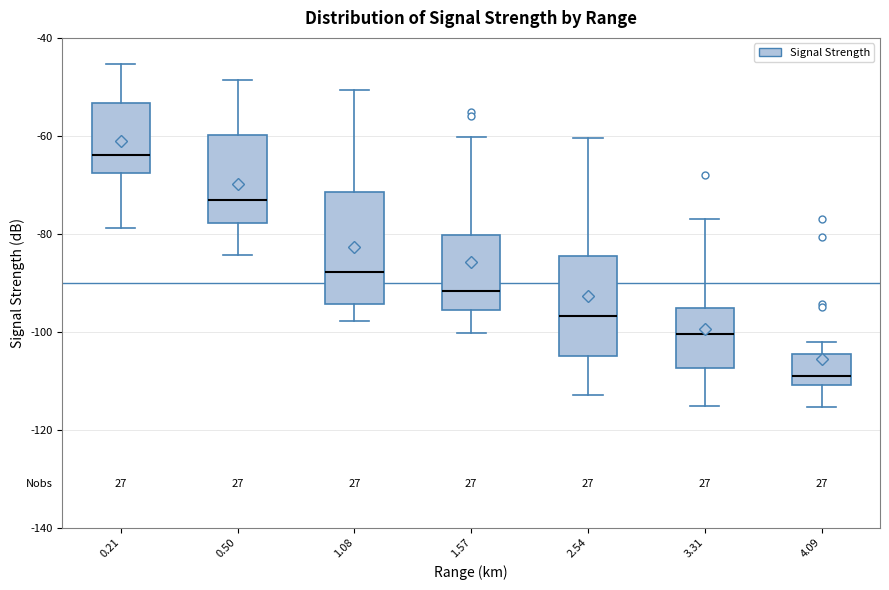

Reading left to right, transcribe this box plot: for each box, give where its median line is, the range the box spans, and where its two whiskers end, as read against the y-axis. The values are not printed on the chart, so give them approximately, as read against the axis.

0.21: median -64, box -68 to -54, whiskers -78 to -46
0.50: median -74, box -78 to -60, whiskers -84 to -48
1.08: median -88, box -94 to -72, whiskers -98 to -50
1.57: median -92, box -96 to -80, whiskers -100 to -60
2.54: median -96, box -104 to -84, whiskers -112 to -60
3.31: median -100, box -108 to -96, whiskers -116 to -76
4.09: median -110 (just above the box's lower edge), box -110 to -104, whiskers -116 to -102